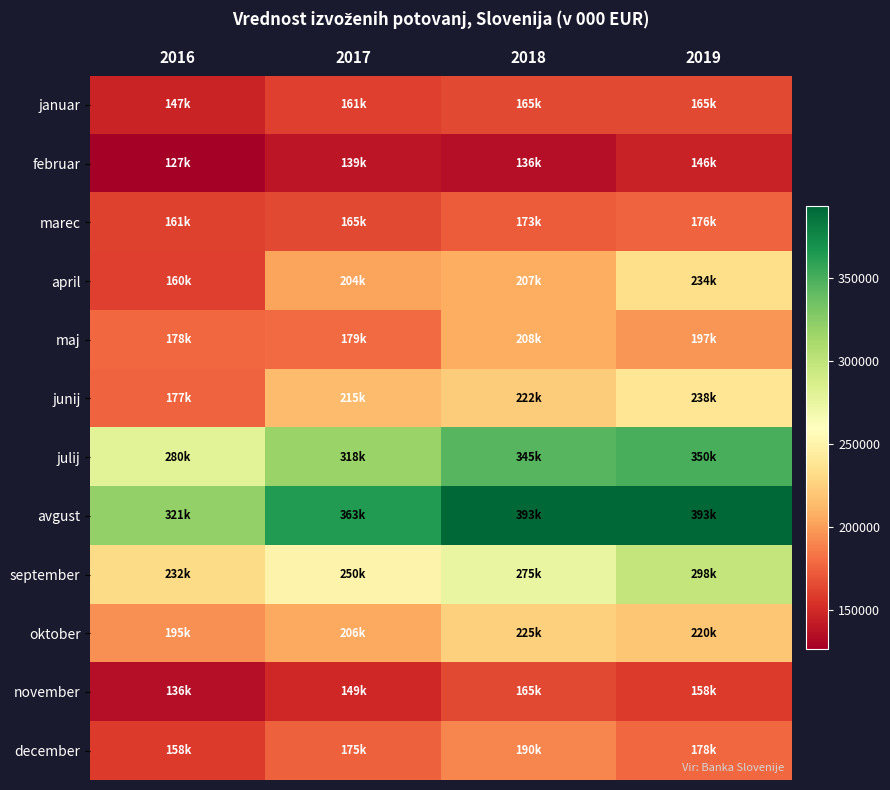

Between 2016 and 2018, which series saw the biggest shift?

avgust